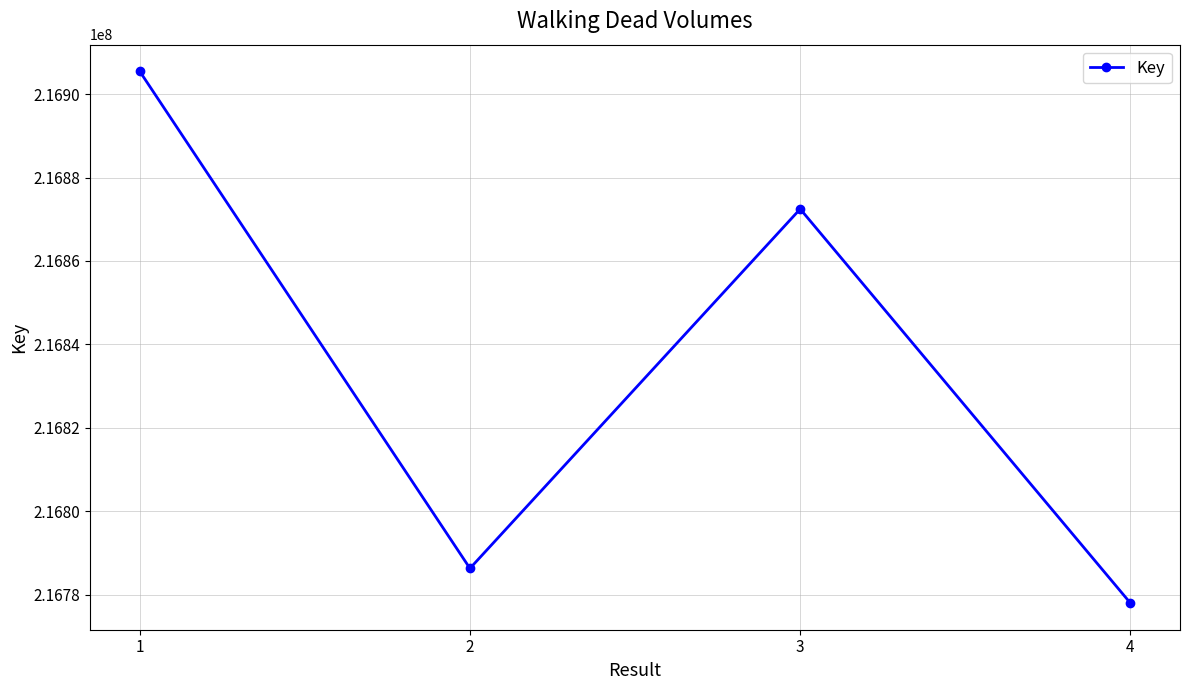

How many categories are shown in the chart?

4